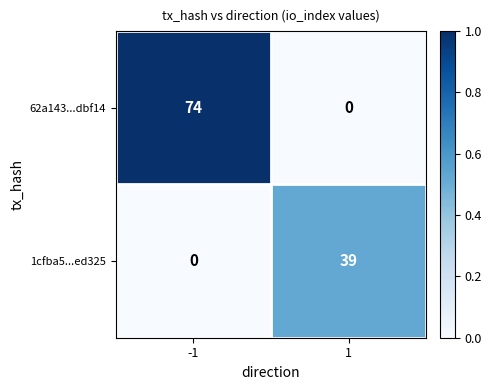

Reading right to left, transcribe all the data shown in this chart.

62a143...dbf14: 0	74
1cfba5...ed325: 39	0